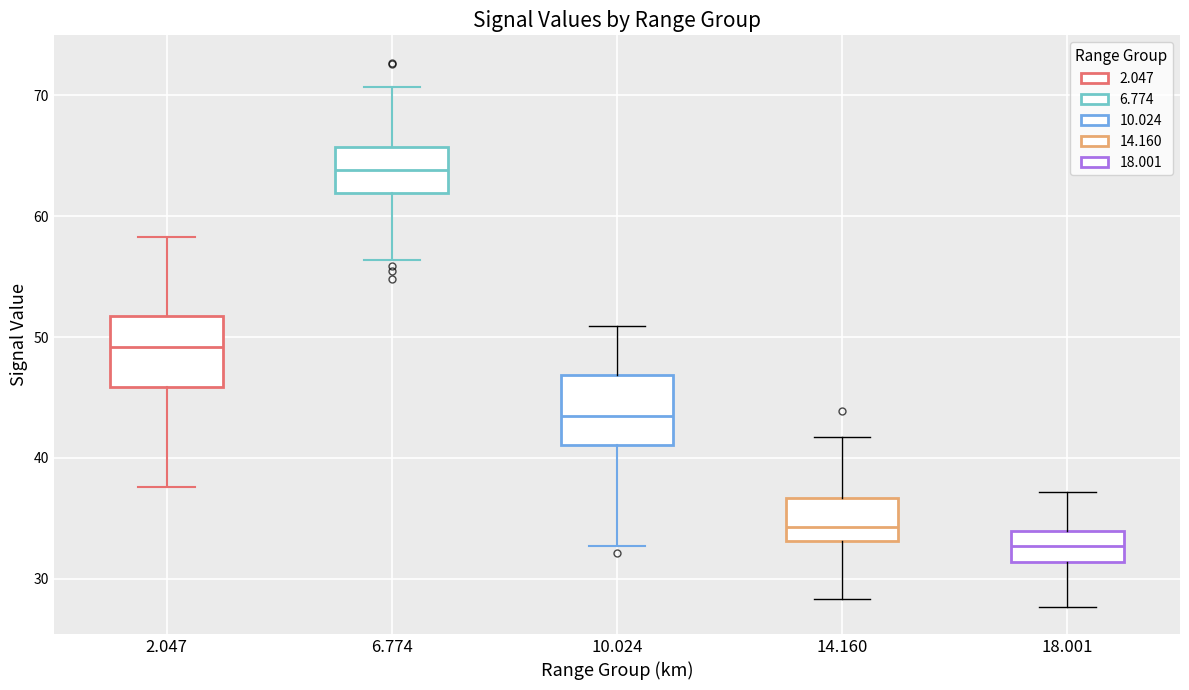

Which box has the lowest median line?

18.001